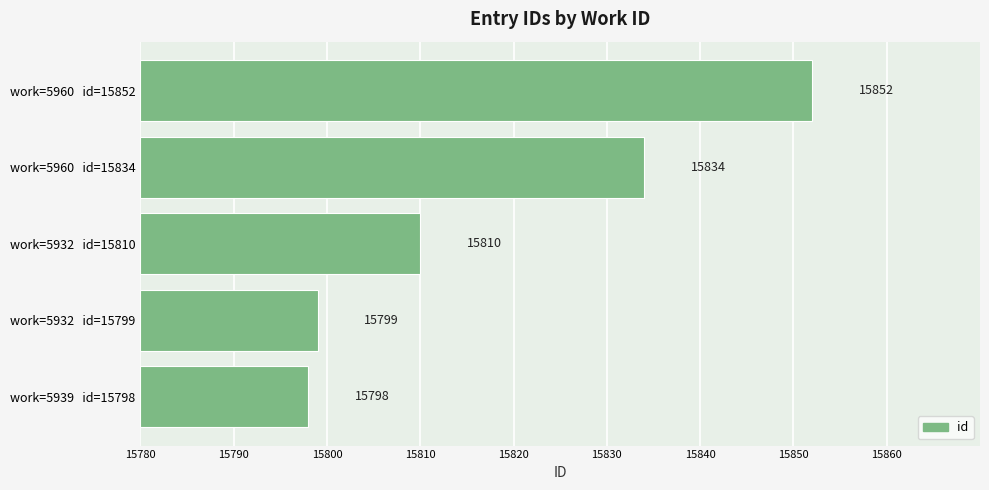

True or false: the data shows 30 at work=5939 id=15798.

False